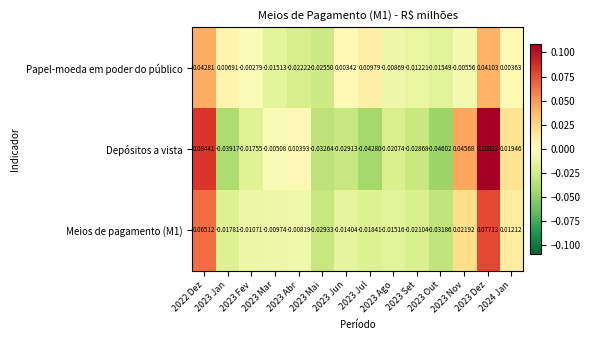

Which series has the widest spread of values?

Depósitos a vista